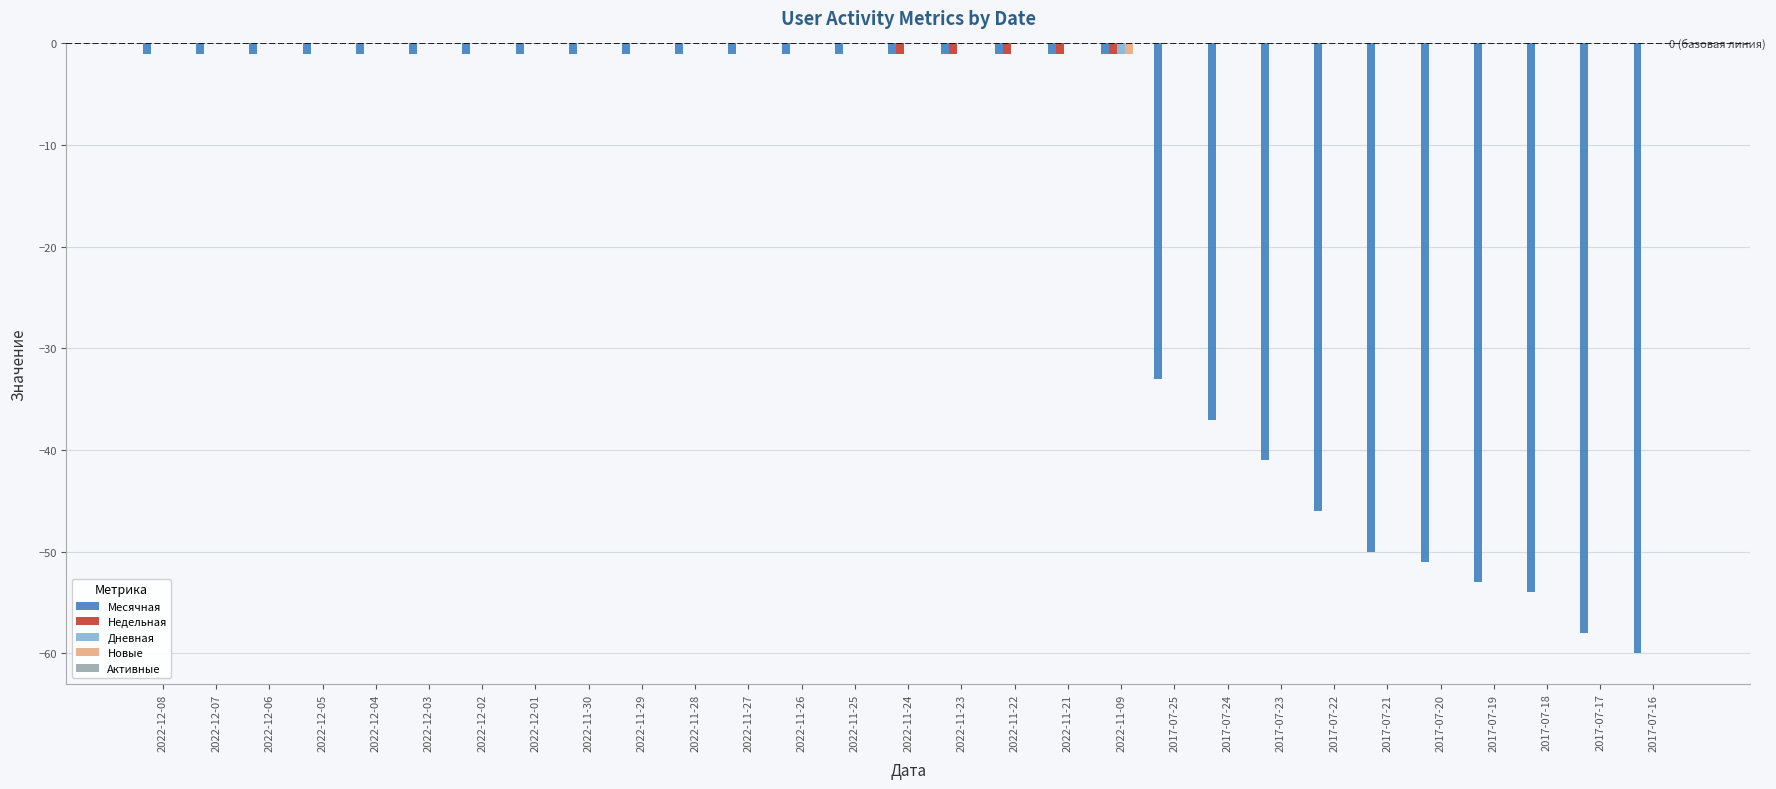

What is the spread (max minus min) of values at 2022-11-28?

1